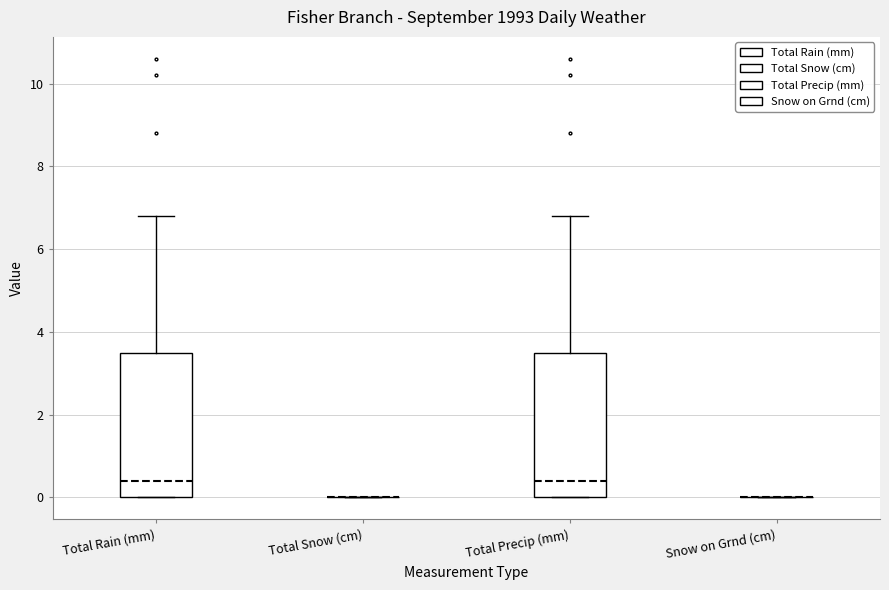

Reading left to right, transcribe this box plot: for each box, give where its median line is, the range the box spans, and where its two whiskers end, as read against the y-axis. The values are not printed on the chart, so give them approximately, as read against the axis.

Total Rain (mm): median 0.4, box 0.0 to 3.6, whiskers 0.0 to 6.8
Total Snow (cm): box collapsed to a line at 0.0, whiskers 0.0 to 0.0
Total Precip (mm): median 0.4, box 0.0 to 3.6, whiskers 0.0 to 6.8
Snow on Grnd (cm): box collapsed to a line at 0.0, whiskers 0.0 to 0.0